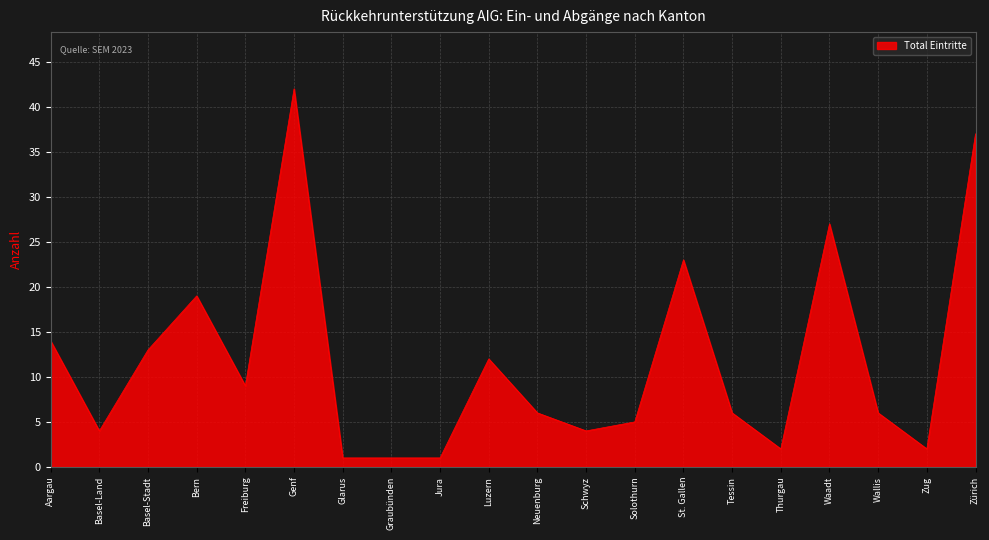

Does the chart have visible grid lines?

Yes